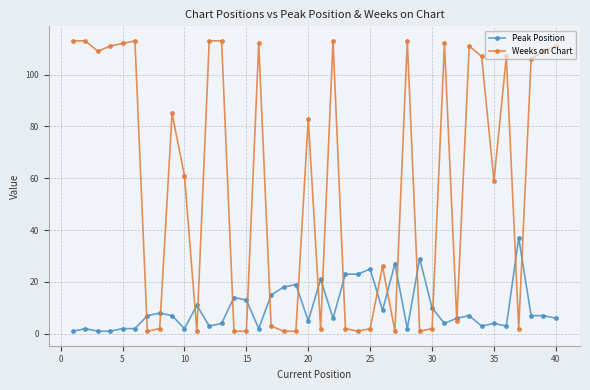

What is the maximum value shown in the chart?

113